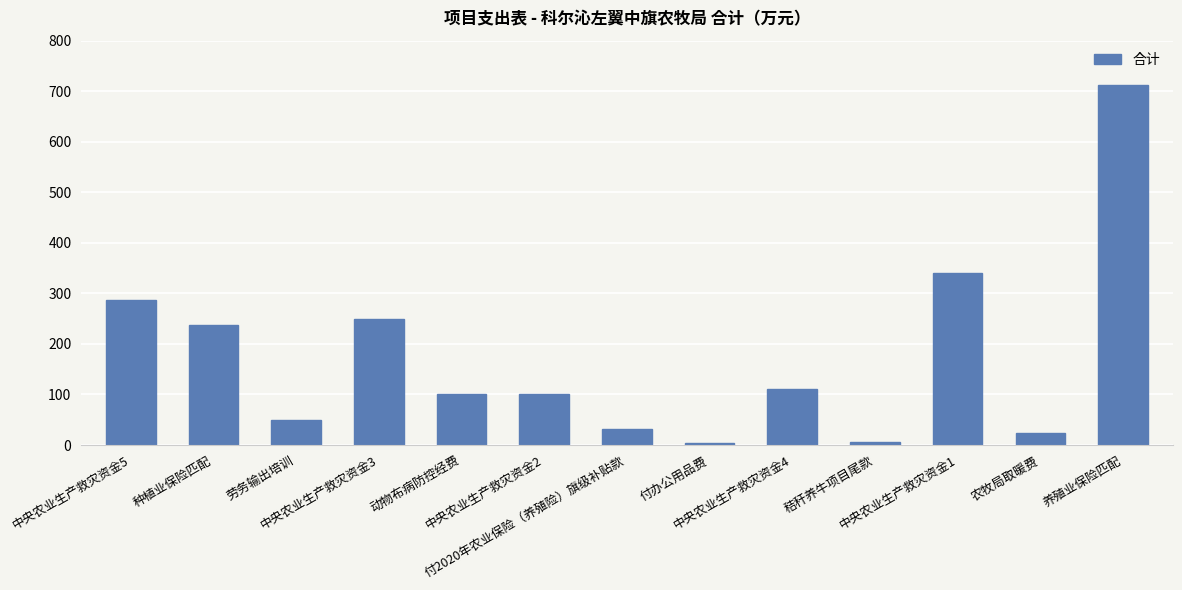

At which label is the value closest to 357?

中央农业生产救灾资金1